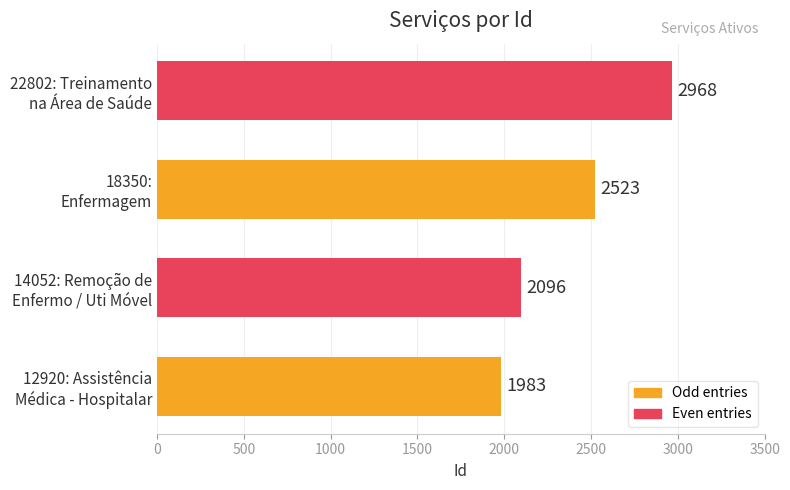

Rank the categories by value from lowest to highest.

12920: Assistência
Médica - Hospitalar, 14052: Remoção de
Enfermo / Uti Móvel, 18350:
Enfermagem, 22802: Treinamento
na Área de Saúde